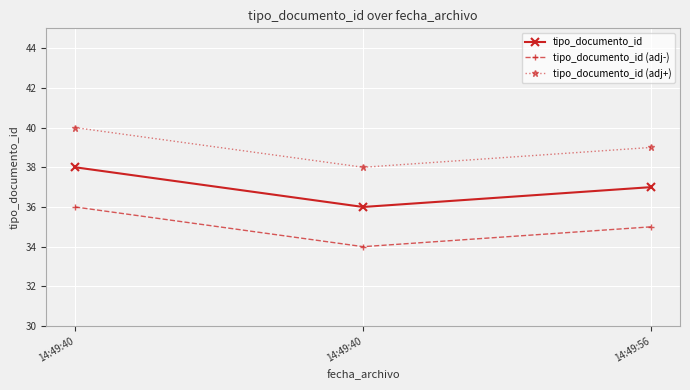

Where is tipo_documento_id (adj+) nearest to the value 39?

14:49:56